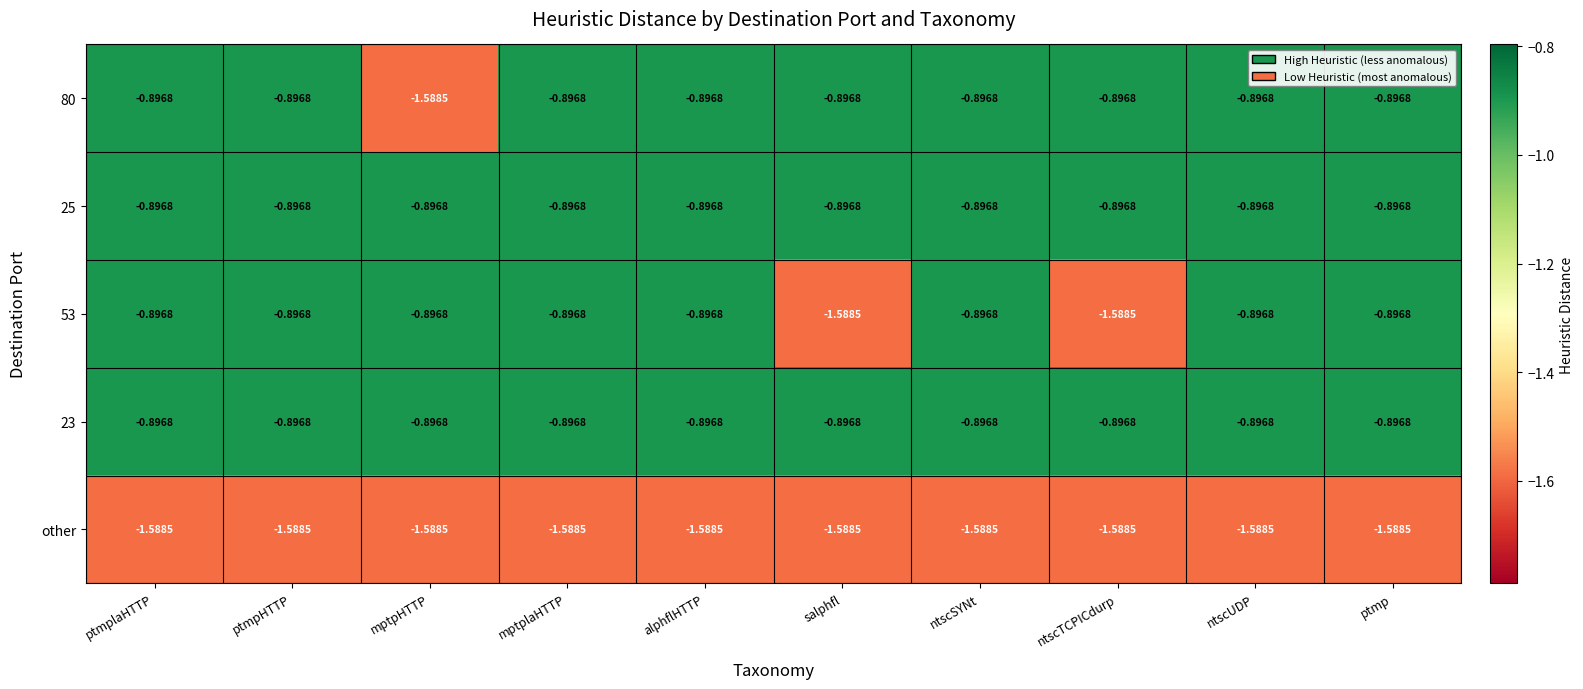

Which has a higher value, mptplaHTTP or ptmplaHTTP?

mptplaHTTP